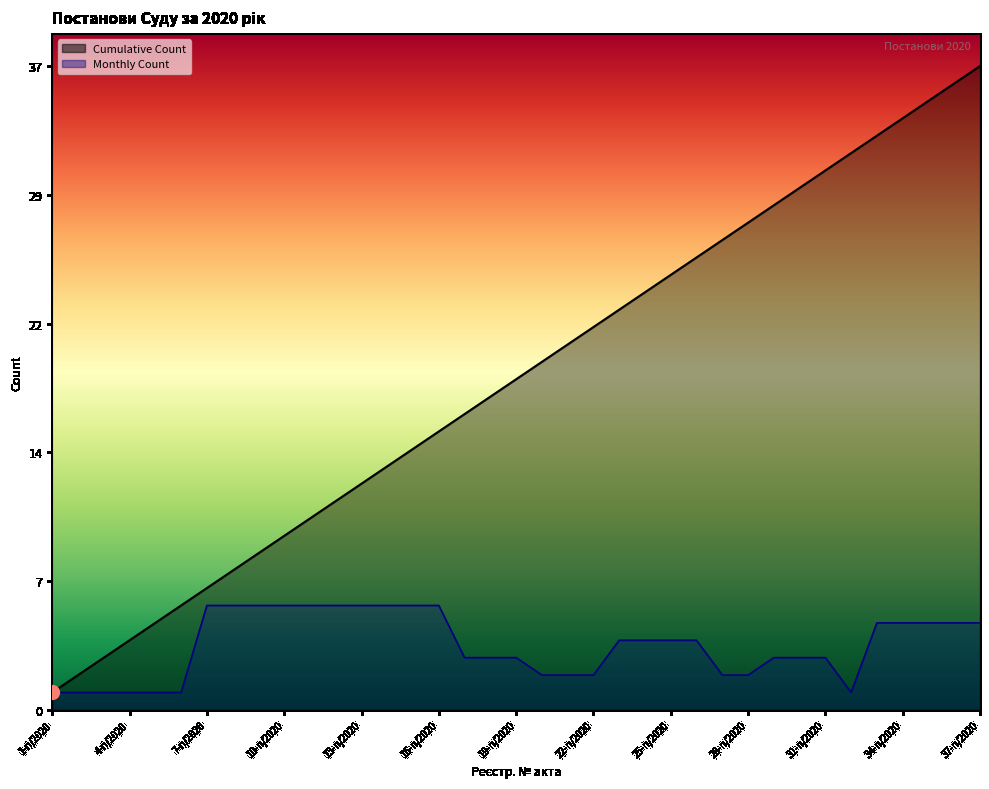

Which series changed the most between 2-п/2020 and 18-п/2020?

Cumulative Count